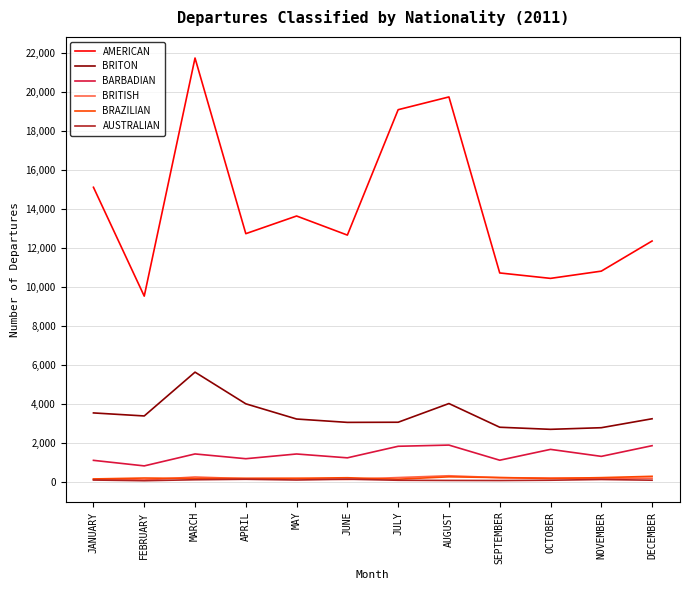

True or false: AMERICAN and BRITON cross at least once.

False